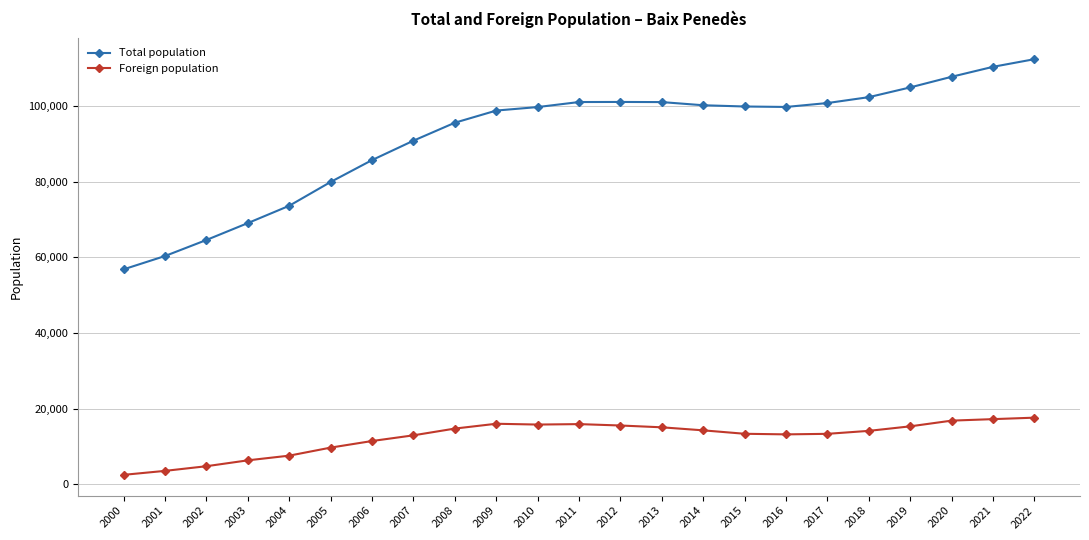

Is this an area chart (filled region under the line)?

No